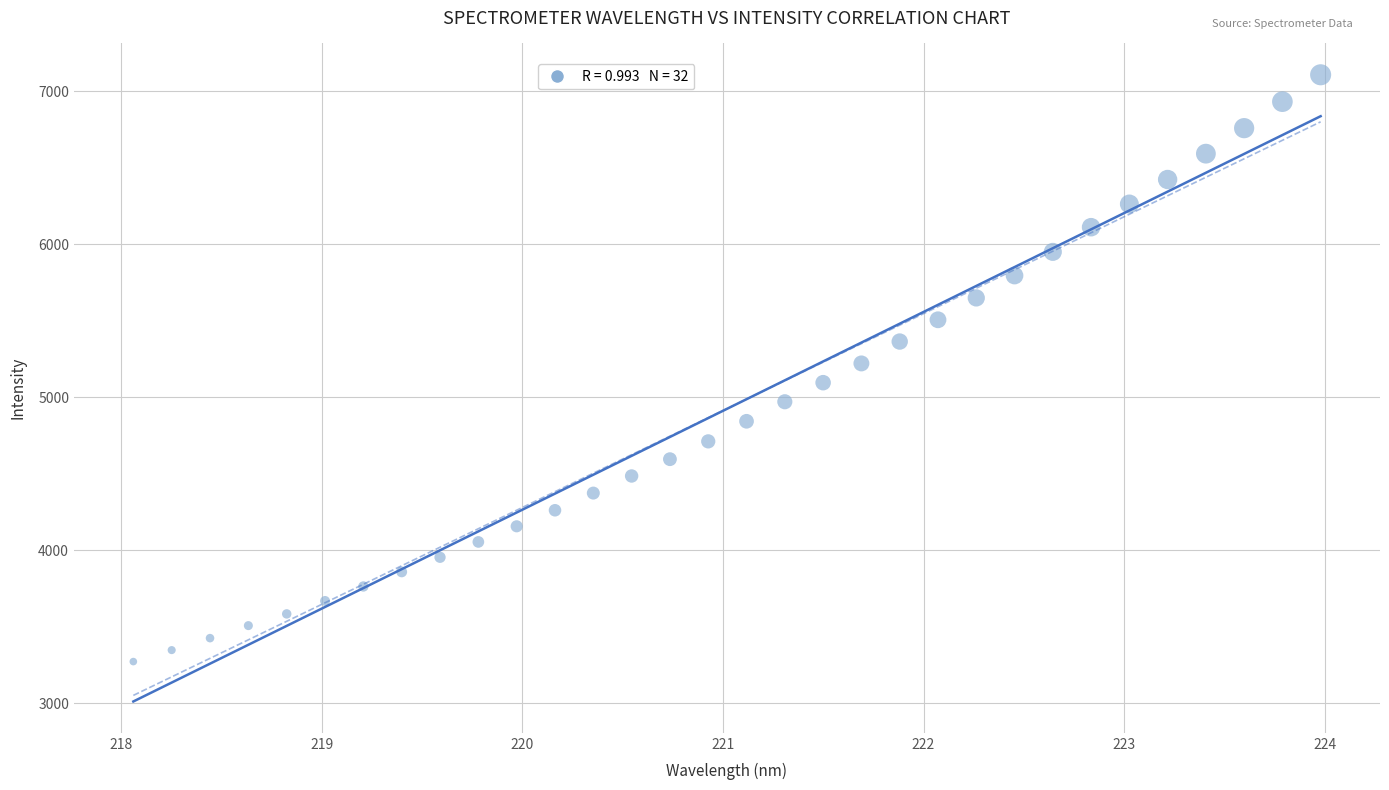

What is the range of X values (max minus min)?

5.9